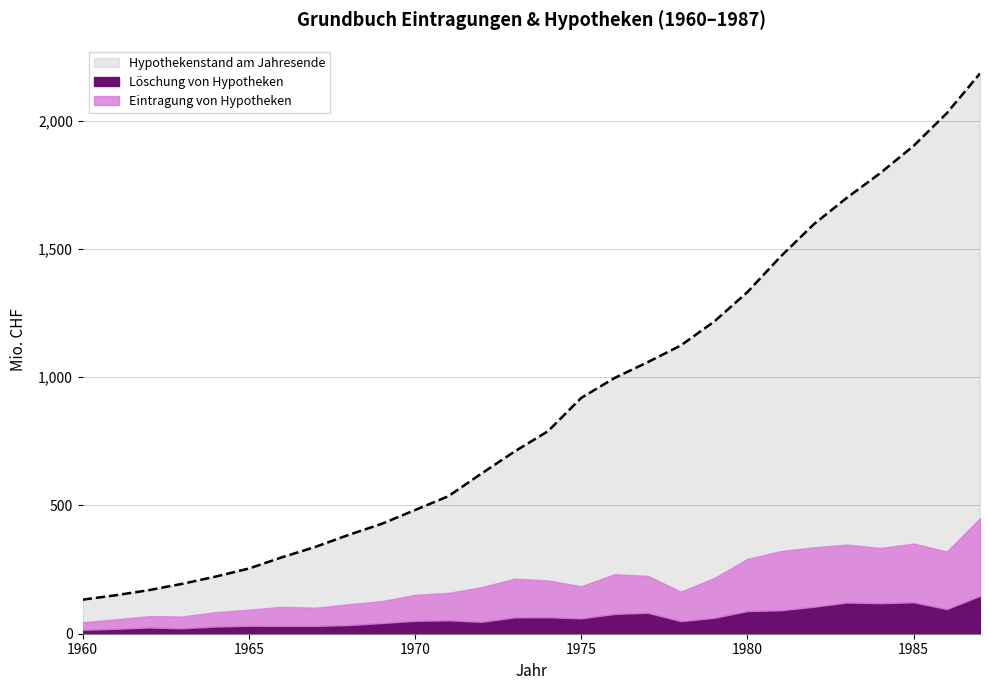

What is the greatest value displayed?

2184.6